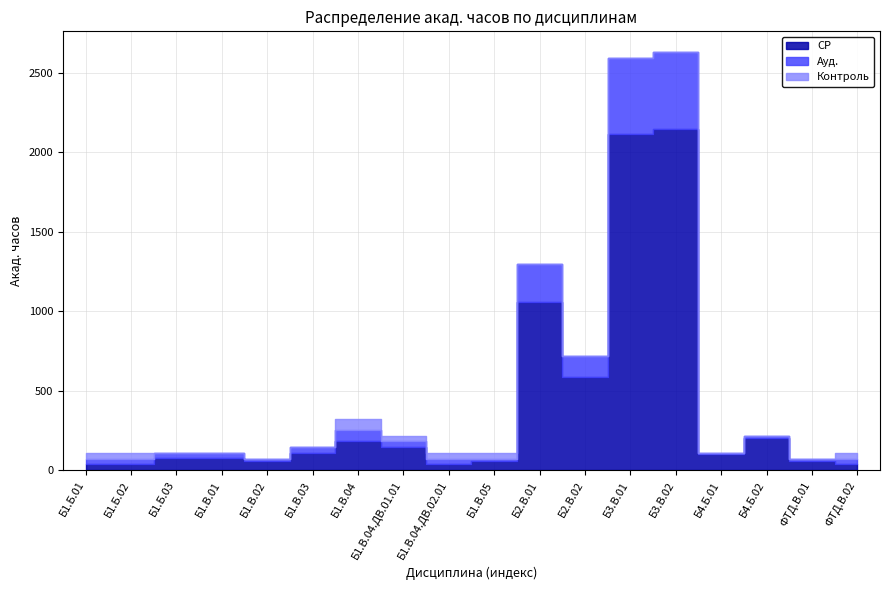

What is the label of the 10th point from the left?

Б1.В.05